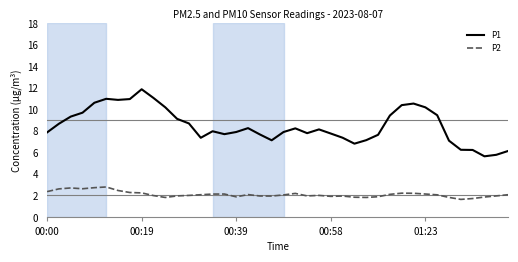

List the series in order of their peak value, highest first.

P1, P2